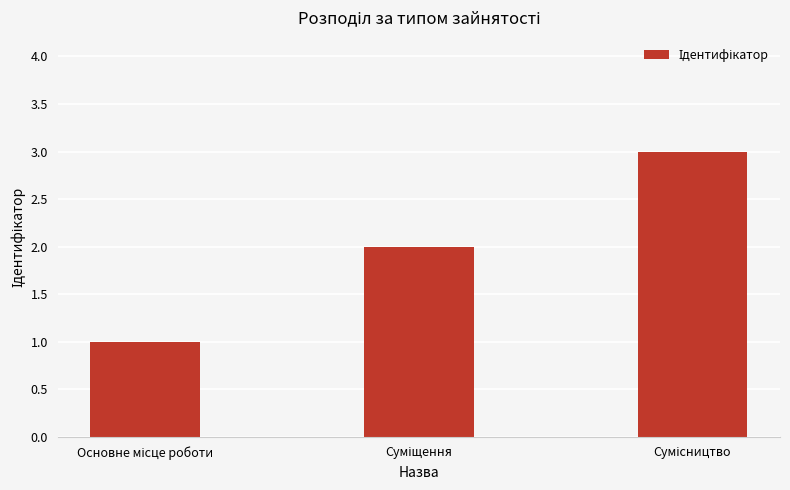

Does the chart contain stacked bars?

No